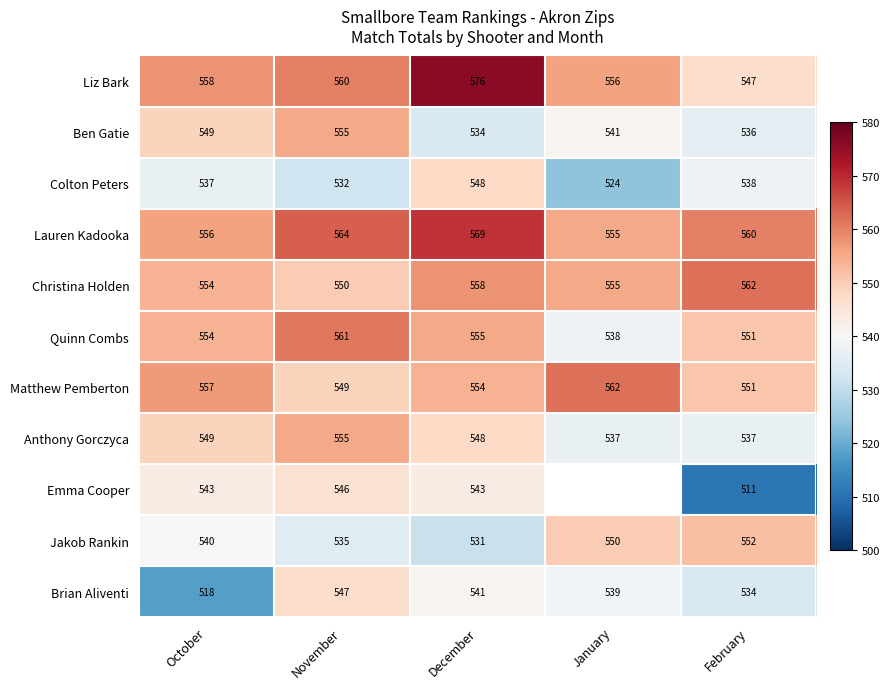

What is the average value of the Quinn Combs series?

552